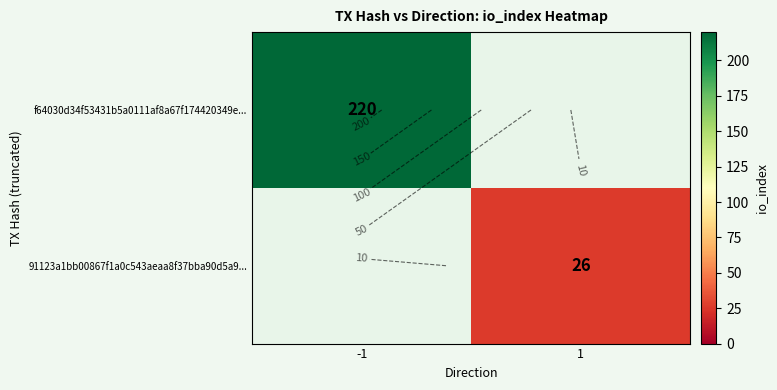

The f64030d34f53431b5a0111af8a67f174420349e... series shows 297.1 at -1. True or false?

False